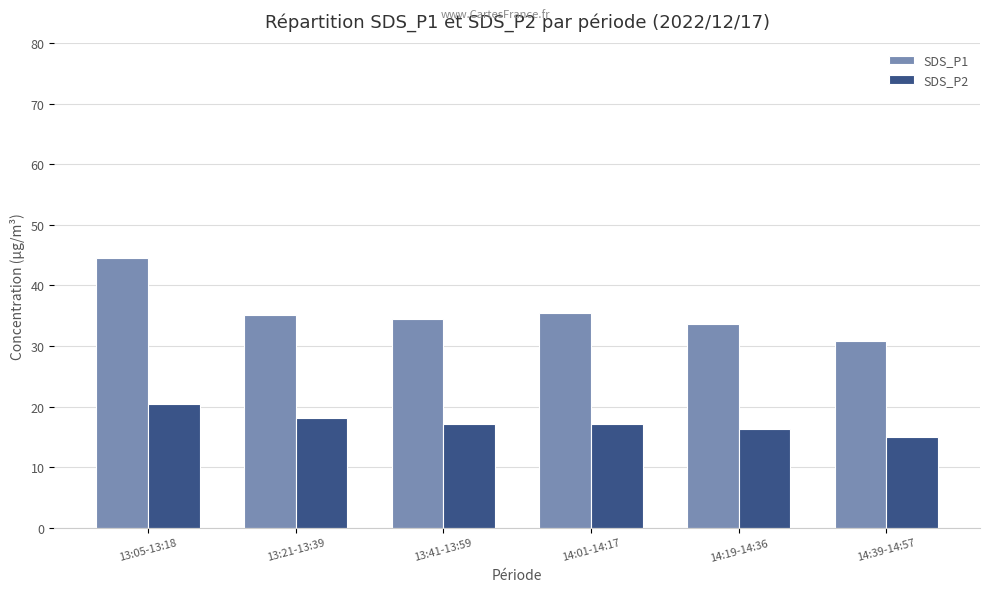

What is the average value of the SDS_P1 series?

35.6